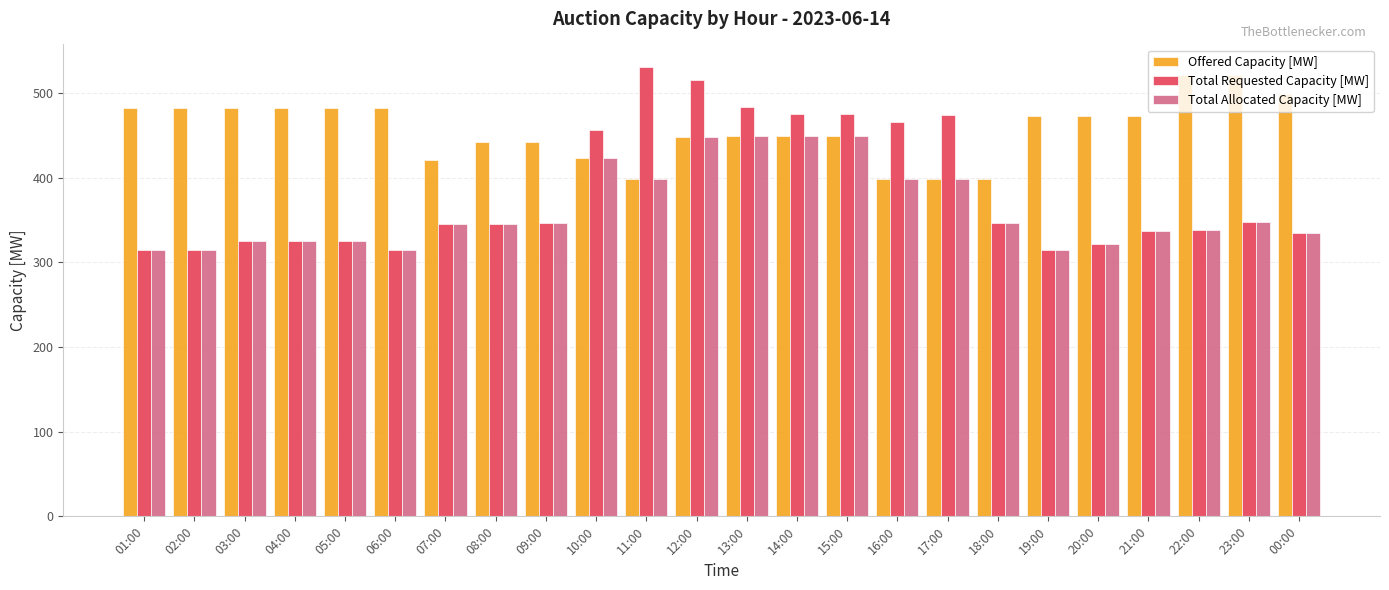

Rank the series by their maximum value, from highest to lowest.

Total Requested Capacity [MW], Offered Capacity [MW], Total Allocated Capacity [MW]